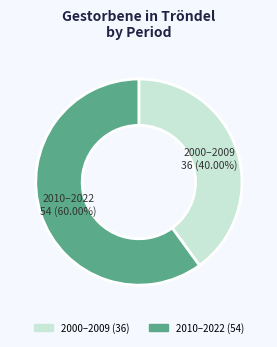

Is there any slice that represents more than half of the pie?

Yes